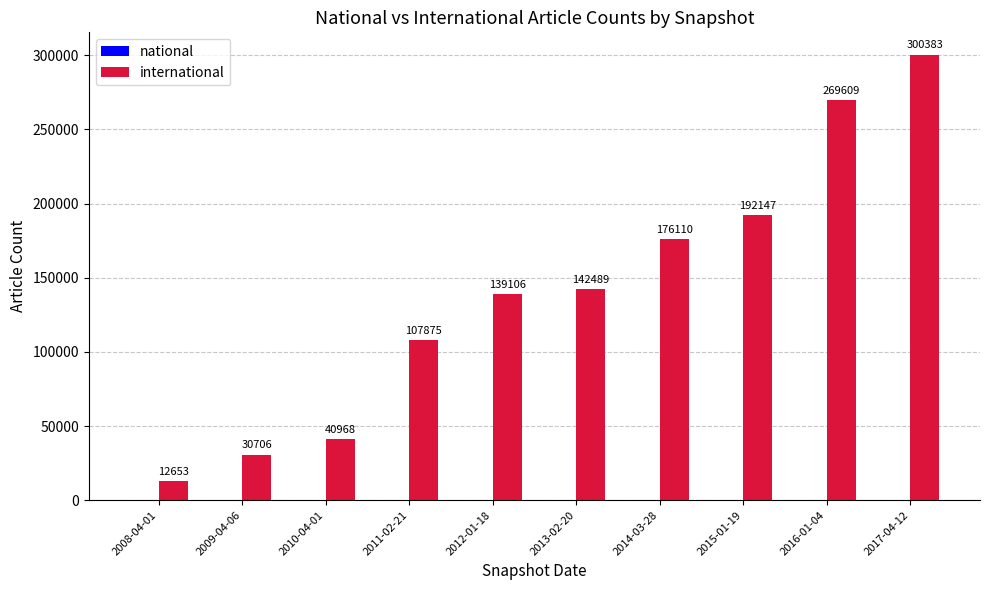

What is the greatest value displayed?

300383